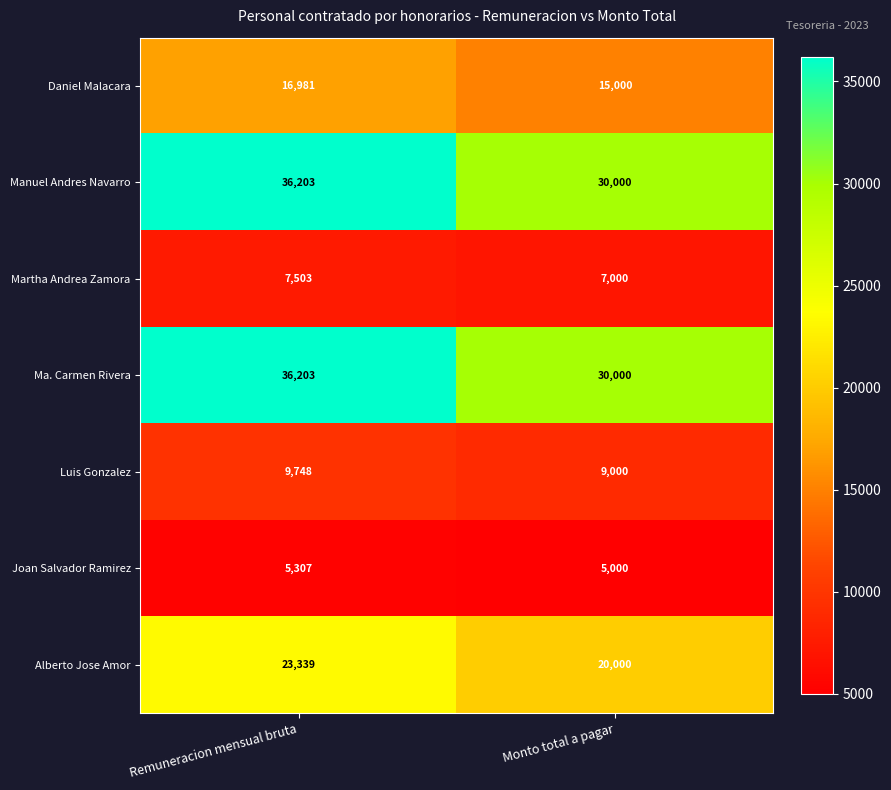

What is the difference between the Luis Gonzalez values at Monto total a pagar and Remuneracion mensual bruta?

748